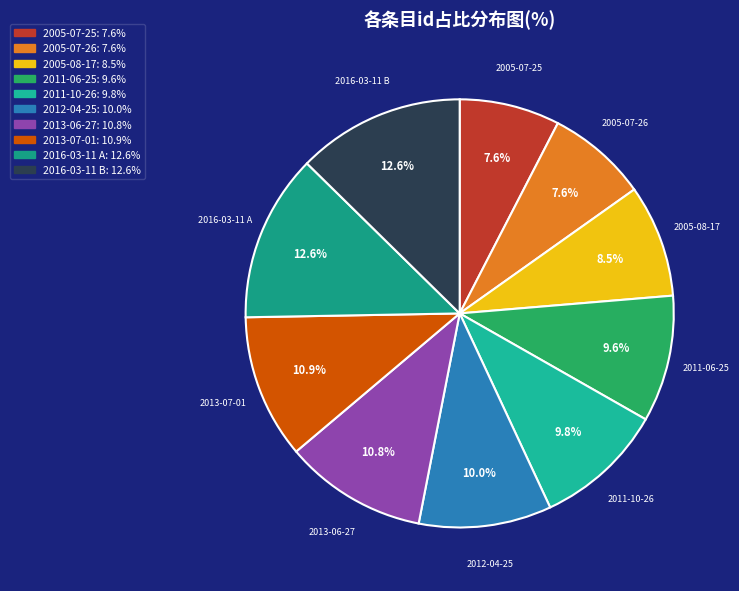

What percentage is the 2005-07-25 slice, to the nearest percent?

8%